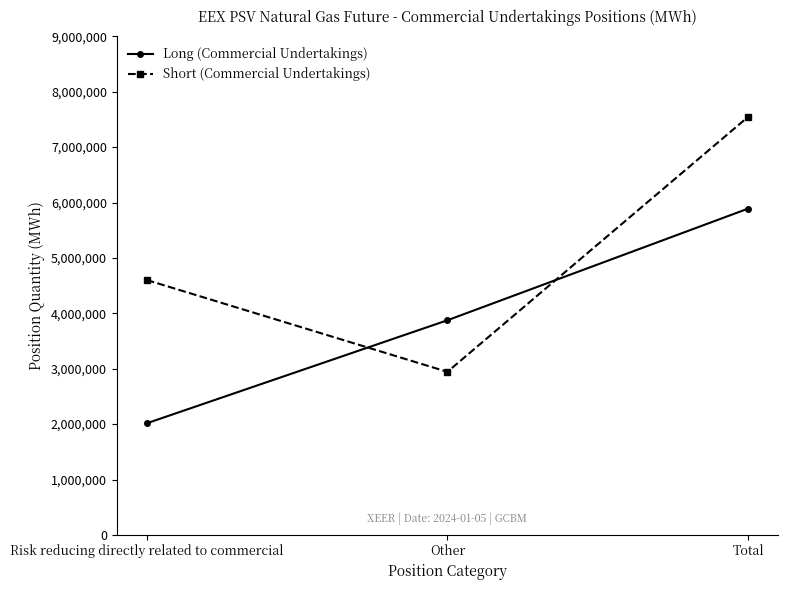

How many distinct data groups are displayed?

2